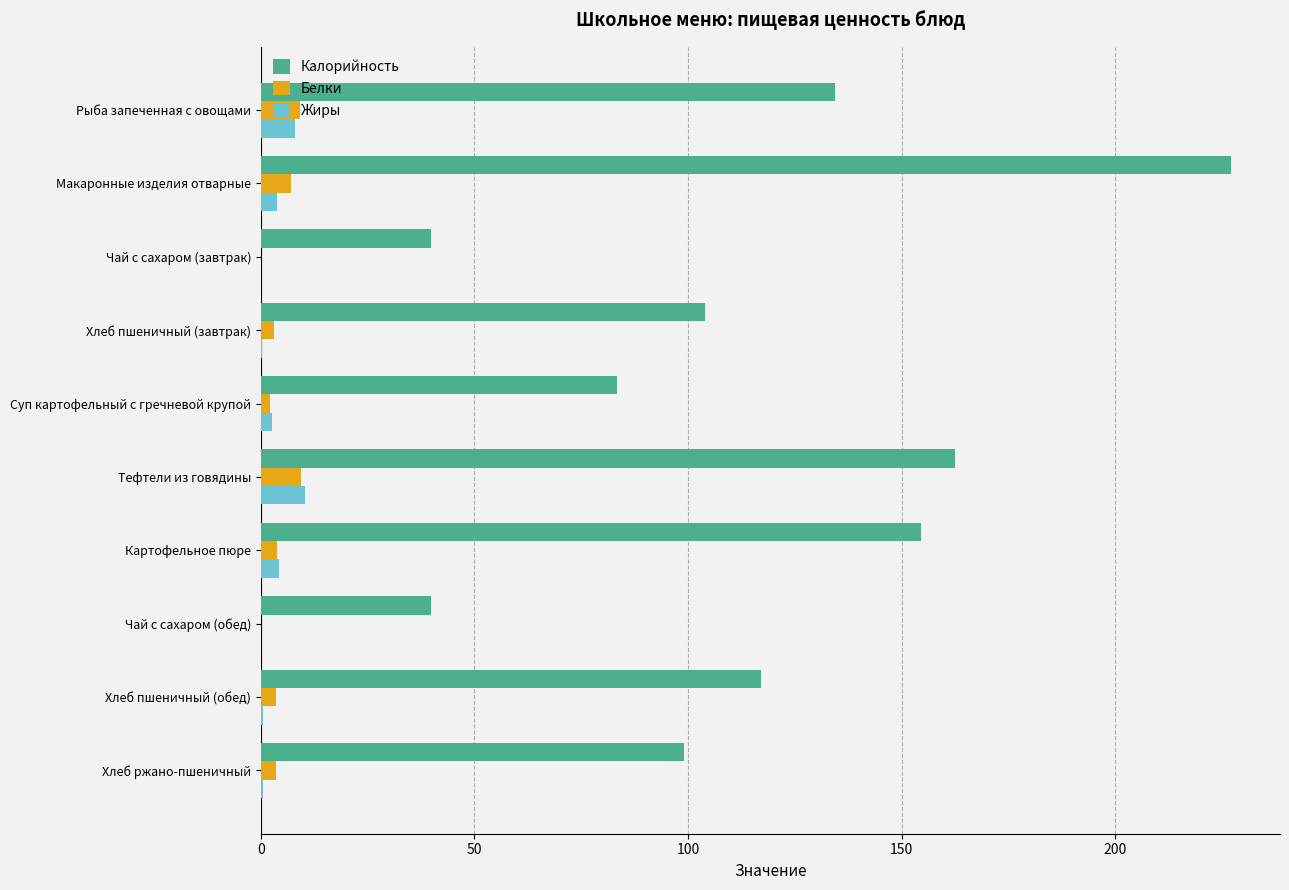

How many data points does each series have?

10